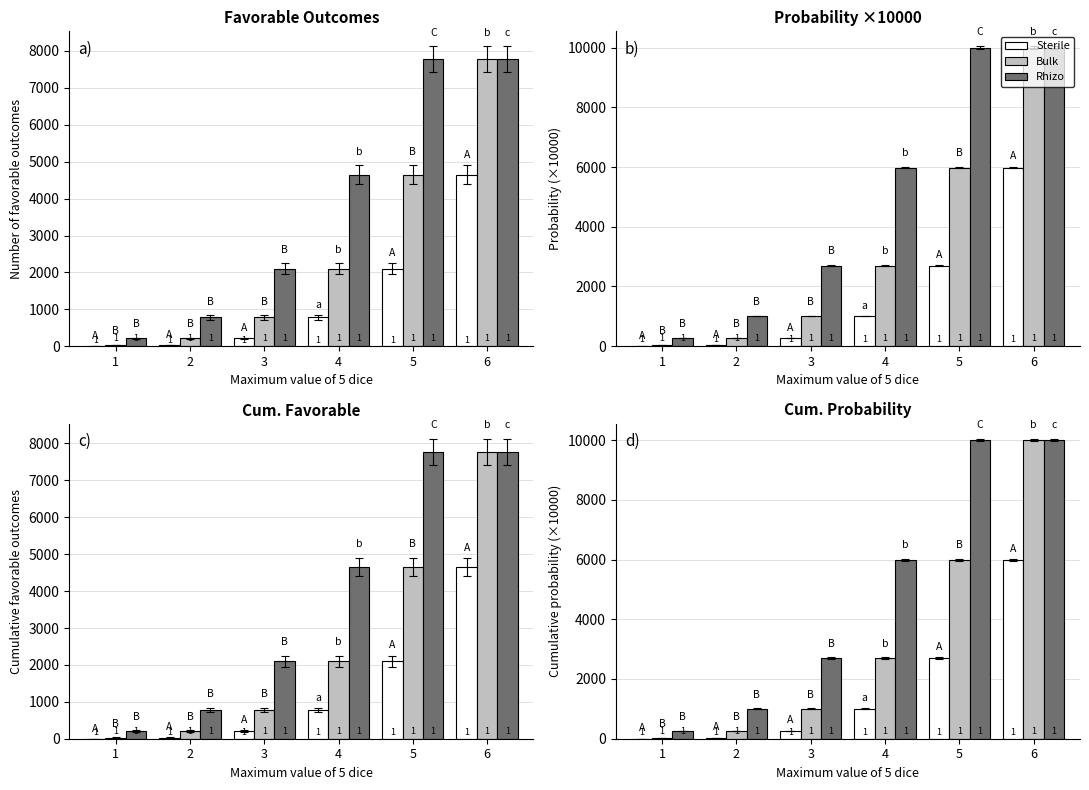

Reading right to left, what are all the values shown in this chart?

Sterile: 5981.2	2701.9	1004.4	271.3	39.9	1.3
Bulk: 10000.0	5981.2	2701.9	1004.4	271.3	39.9
Rhizo: 10000.0	10000.0	5981.2	2701.9	1004.4	271.3